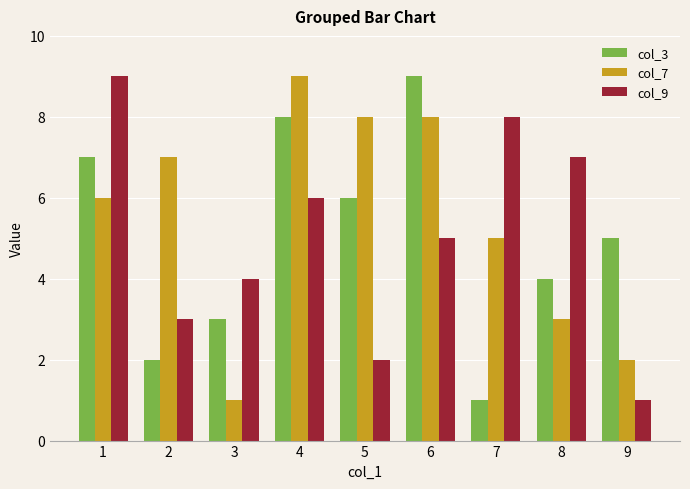

Is it true that col_3 equals 3 at 3?

True